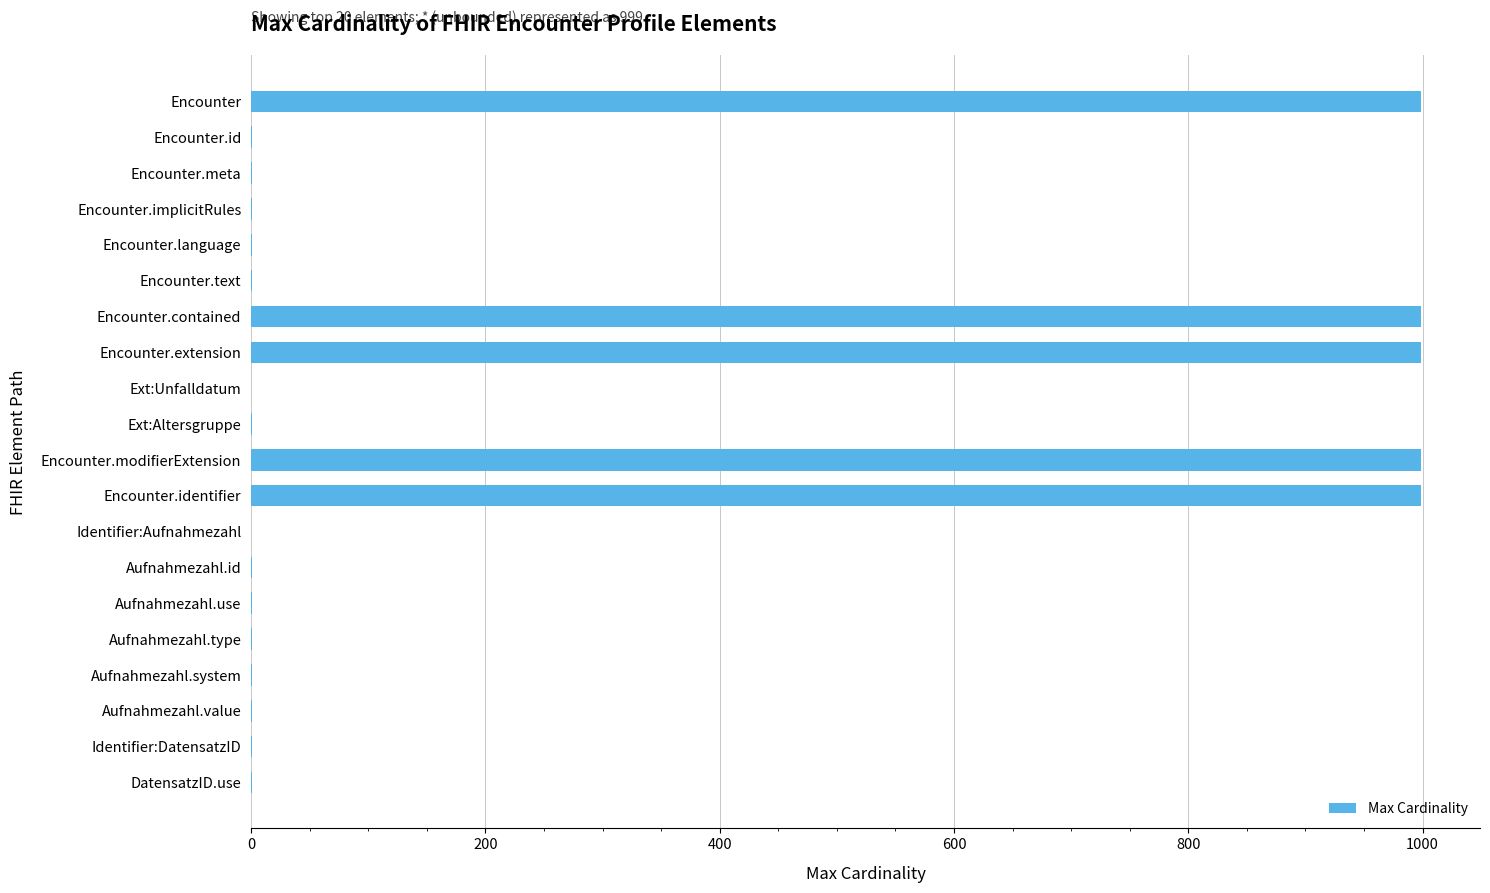

How many data points does each series have?

20